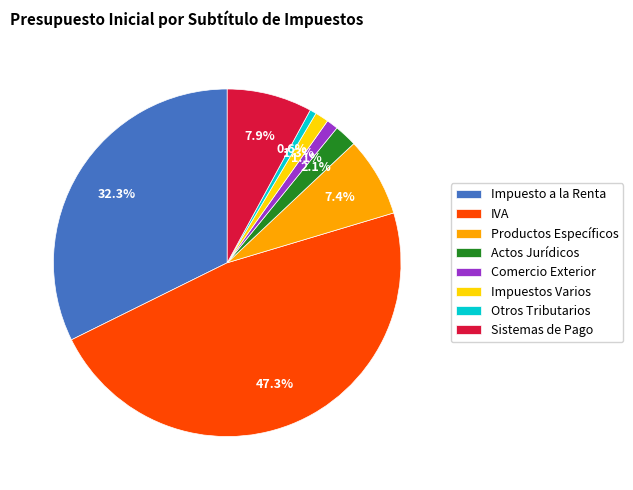

What percentage is NOT represented by Productos Específicos?

92.6%